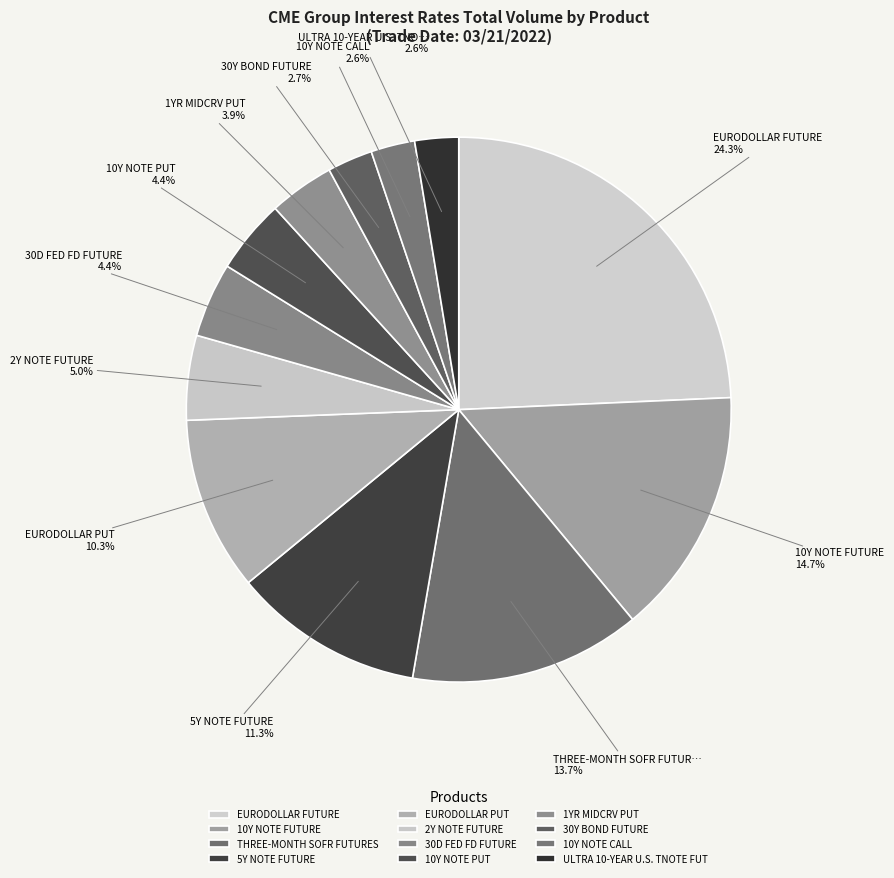

What percentage is the 30D FED FD FUTURE slice, to the nearest percent?

4%